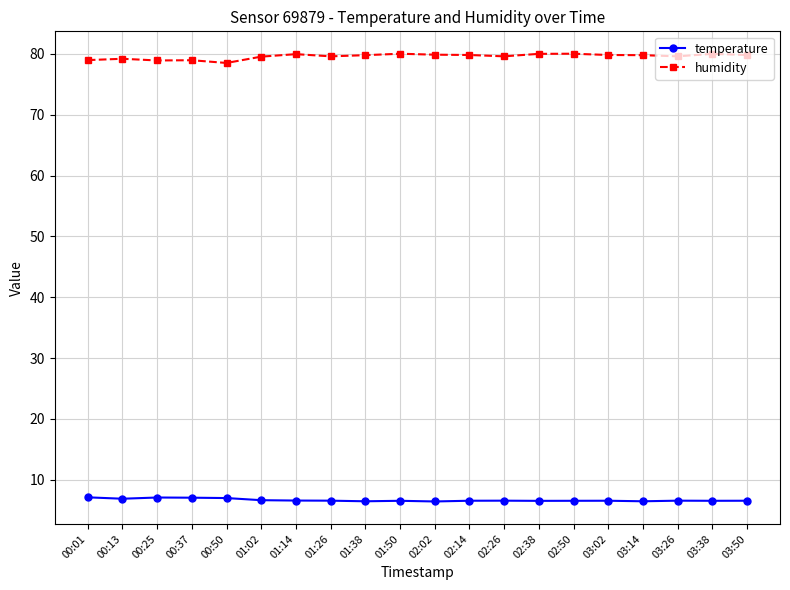

What are all the series names shown in the legend?

temperature, humidity